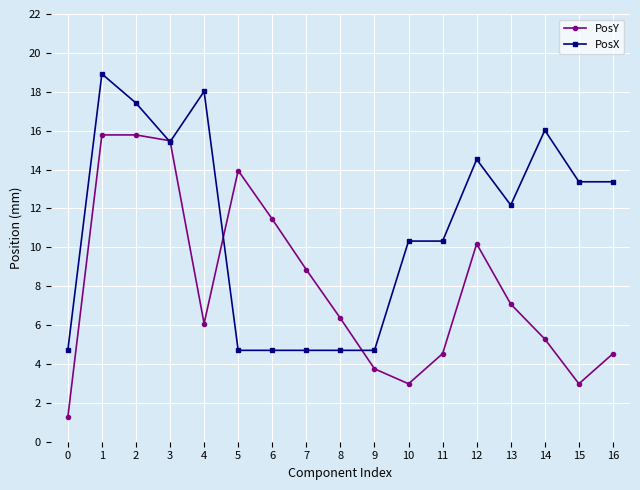

List the series in order of their overall mean, highest first.

PosX, PosY